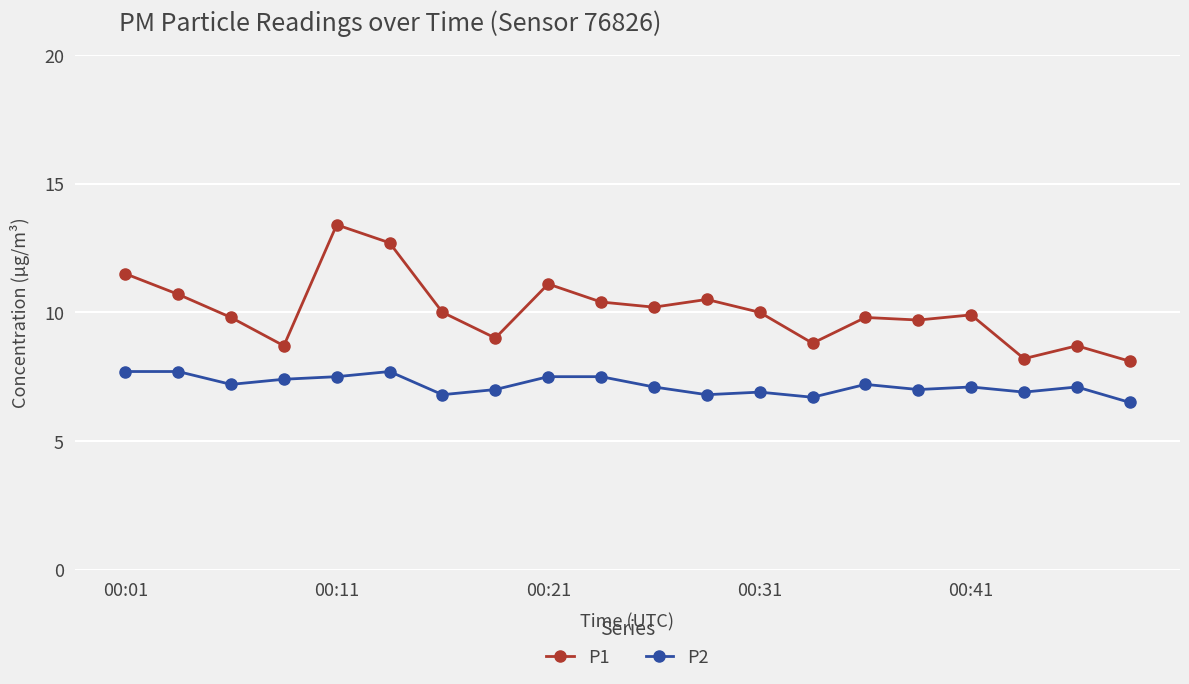

Does the chart have visible grid lines?

Yes